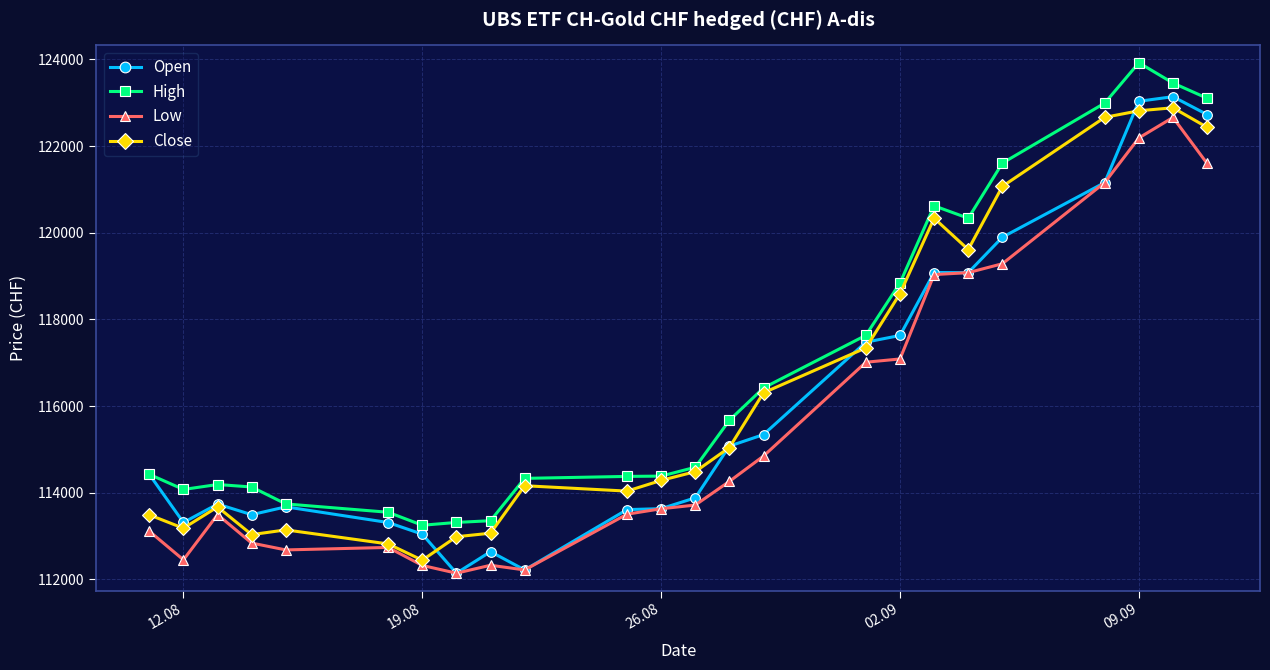

True or false: High and Low intersect in this chart.

False